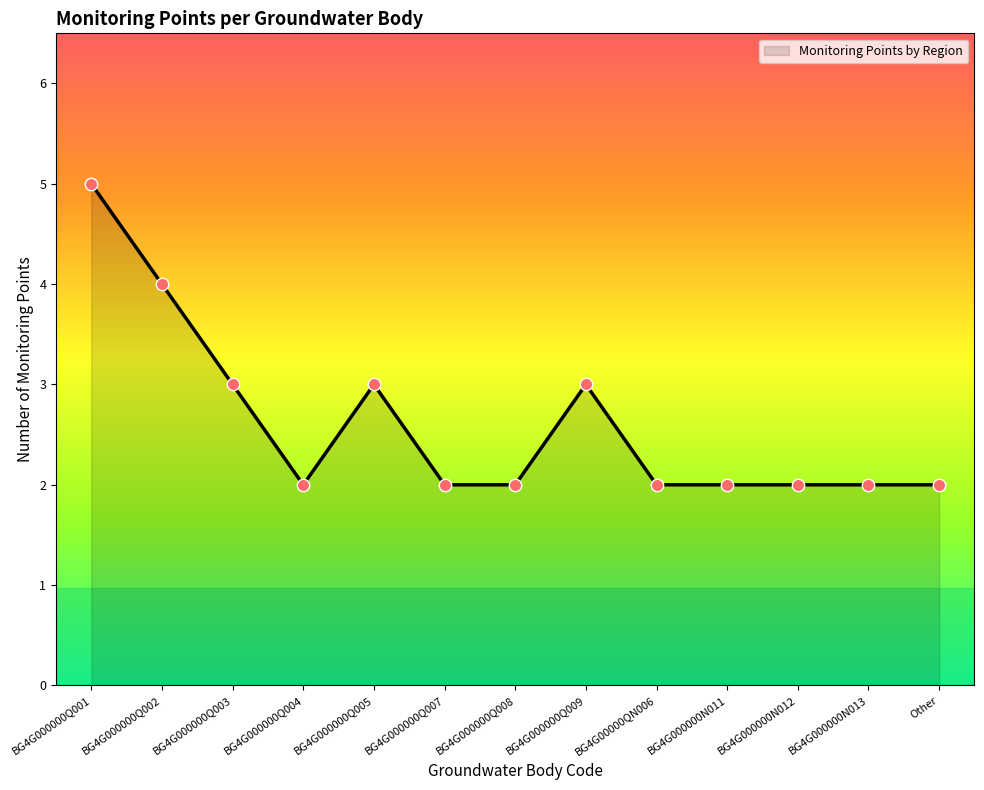

Which has a higher value, BG4G000000N011 or BG4G000000Q003?

BG4G000000Q003